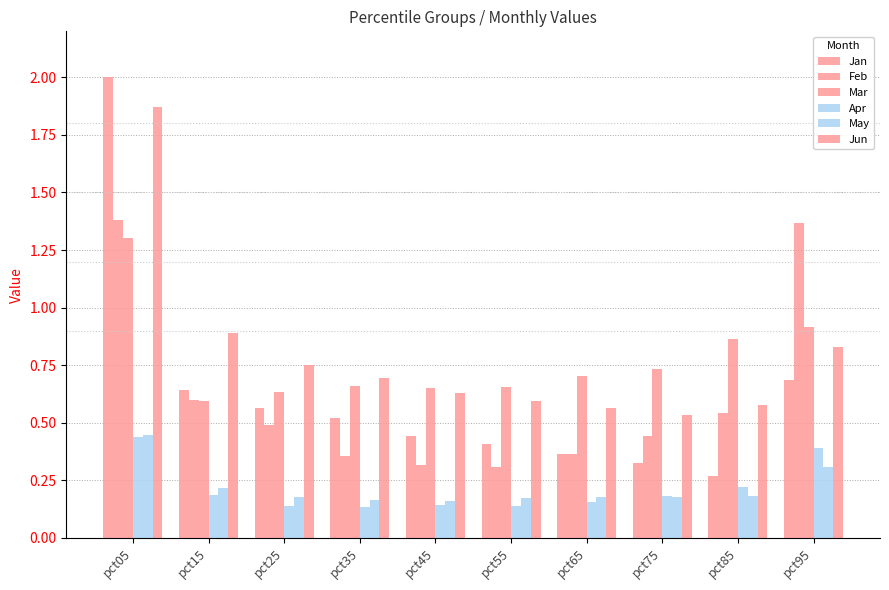

What is the difference between the second highest and minimum values in the May series?

0.1